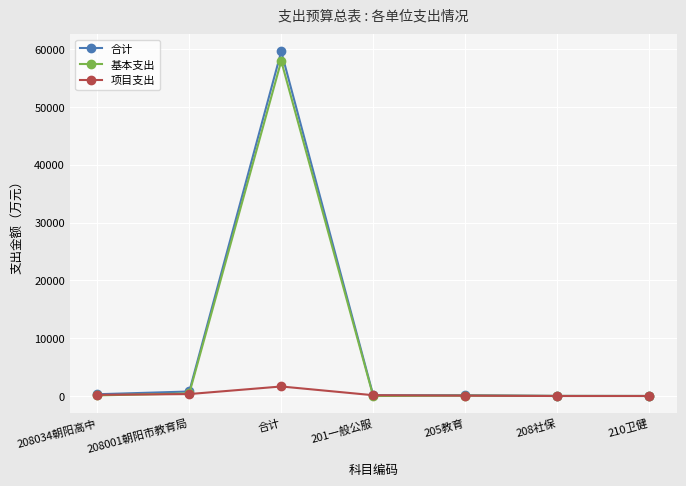

Is this an area chart (filled region under the line)?

No